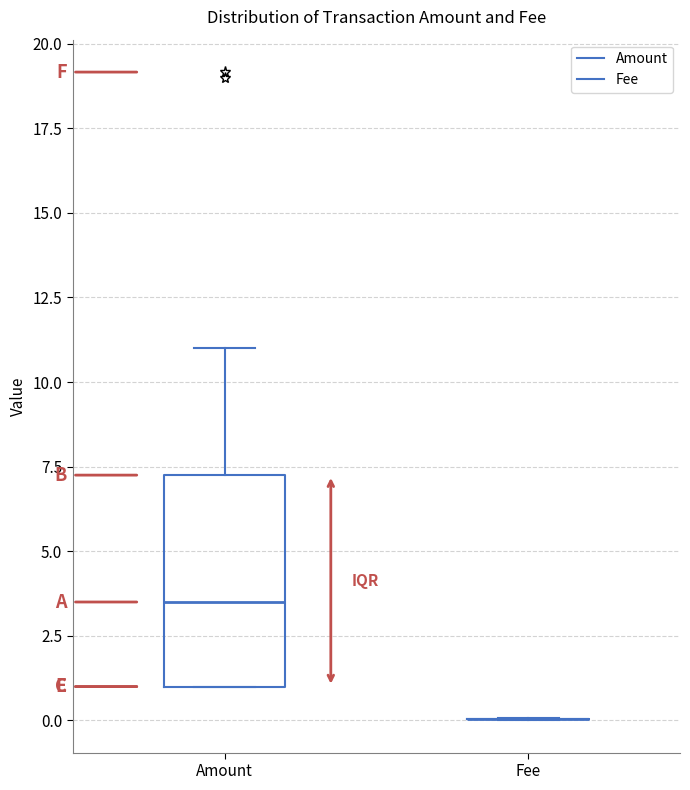

Which box is the tallest, from its lower edge to its upper edge?

Amount